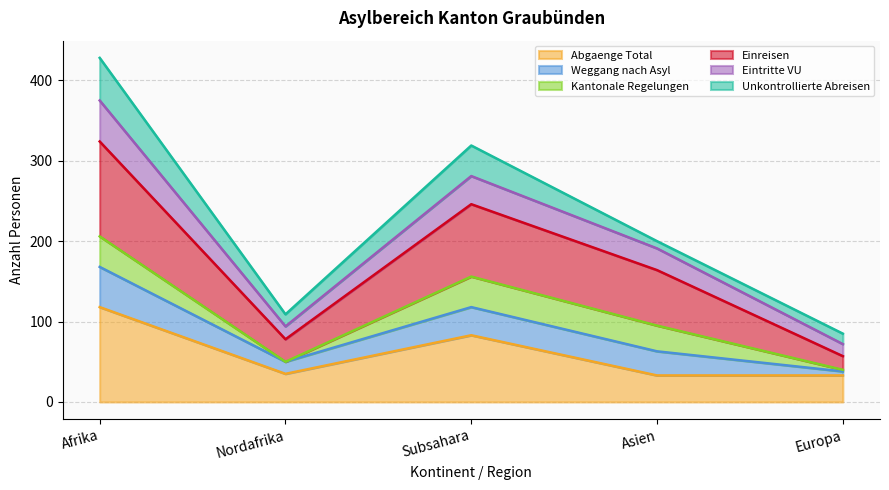

What is the difference between the second highest and minimum values in the Abgaenge Total series?

50